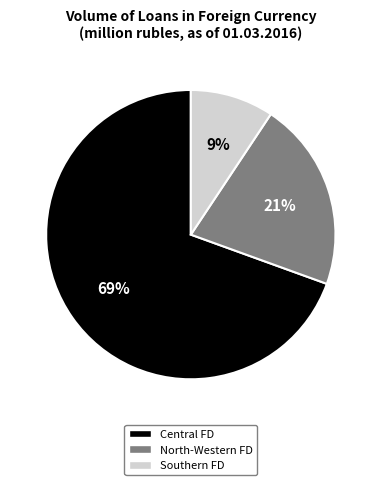

To the nearest percent, what is the average slice percentage?

33%